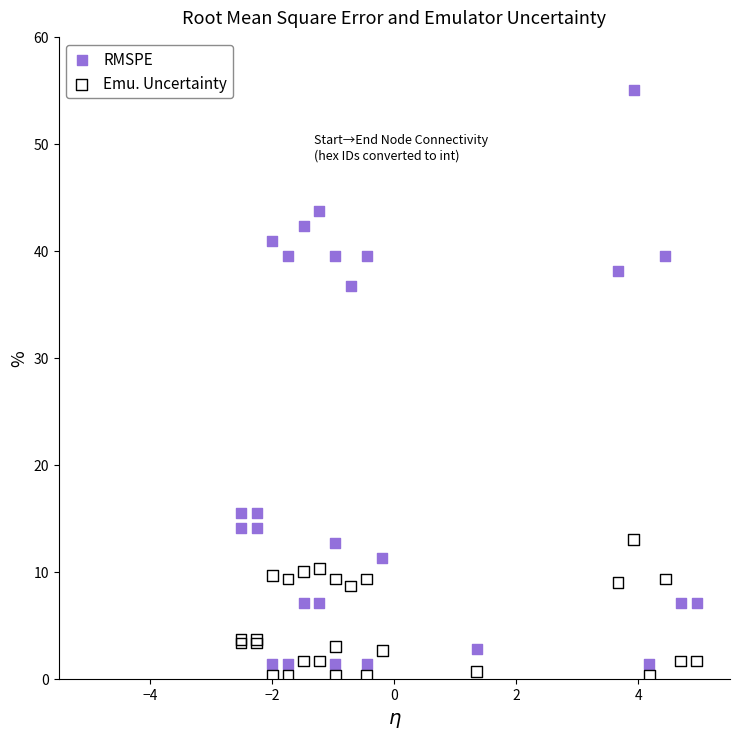

Across all series, what Y value is closest to 27?

36.7